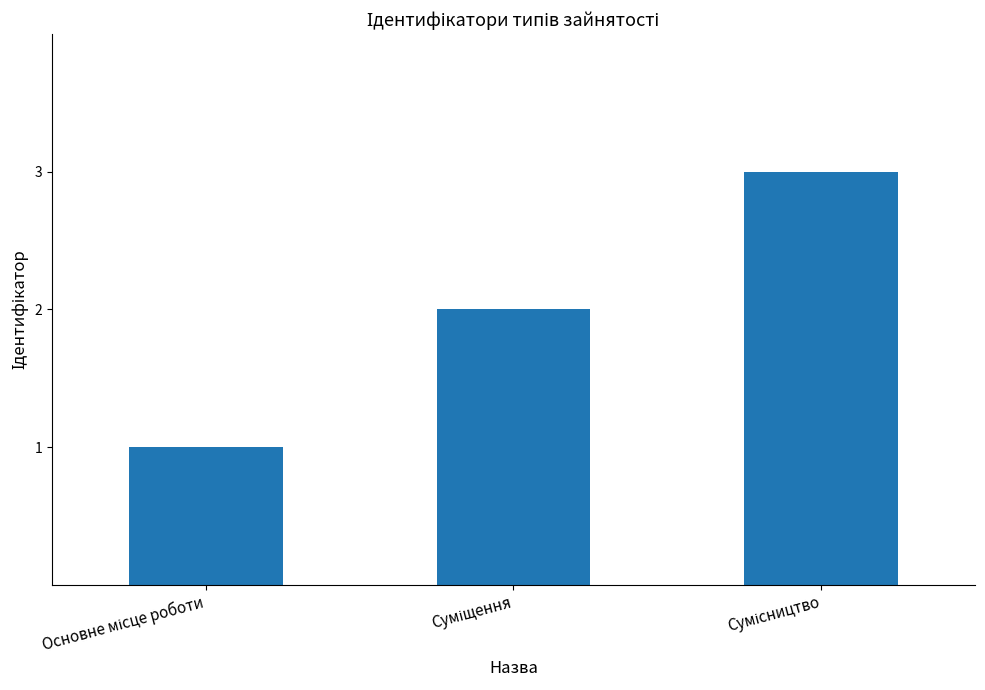

Count the values in the range 1 to 3.

3